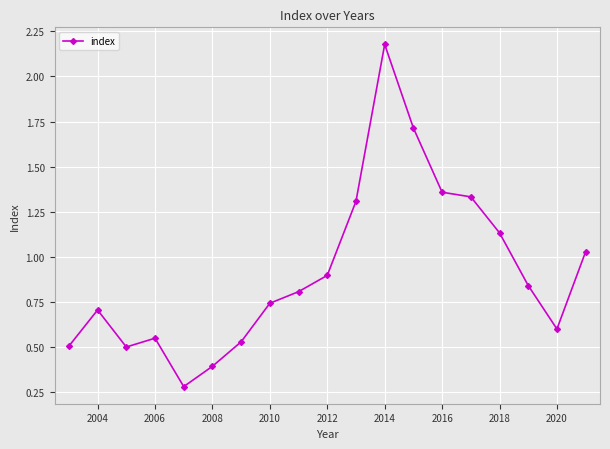

Count the number of data series in this chart.

1